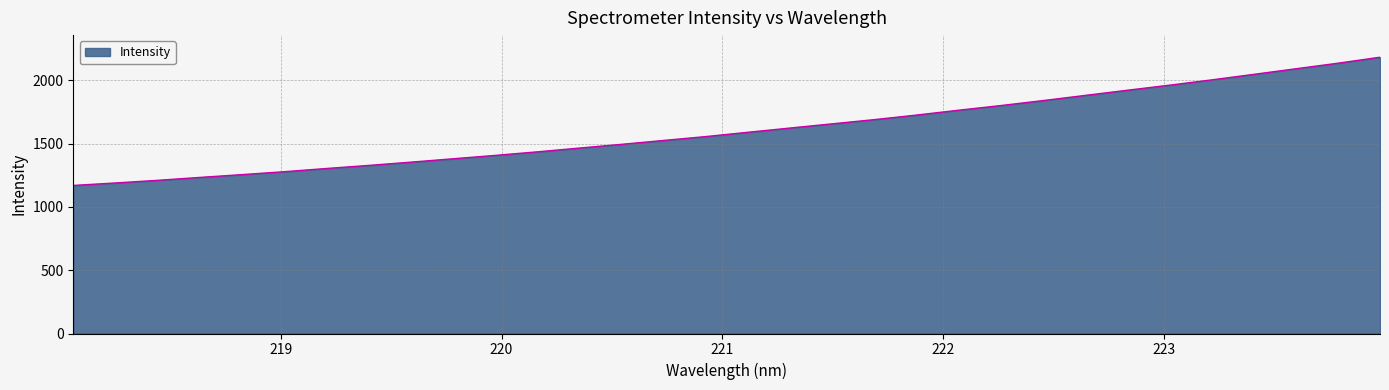

How many values are below 1588?

16